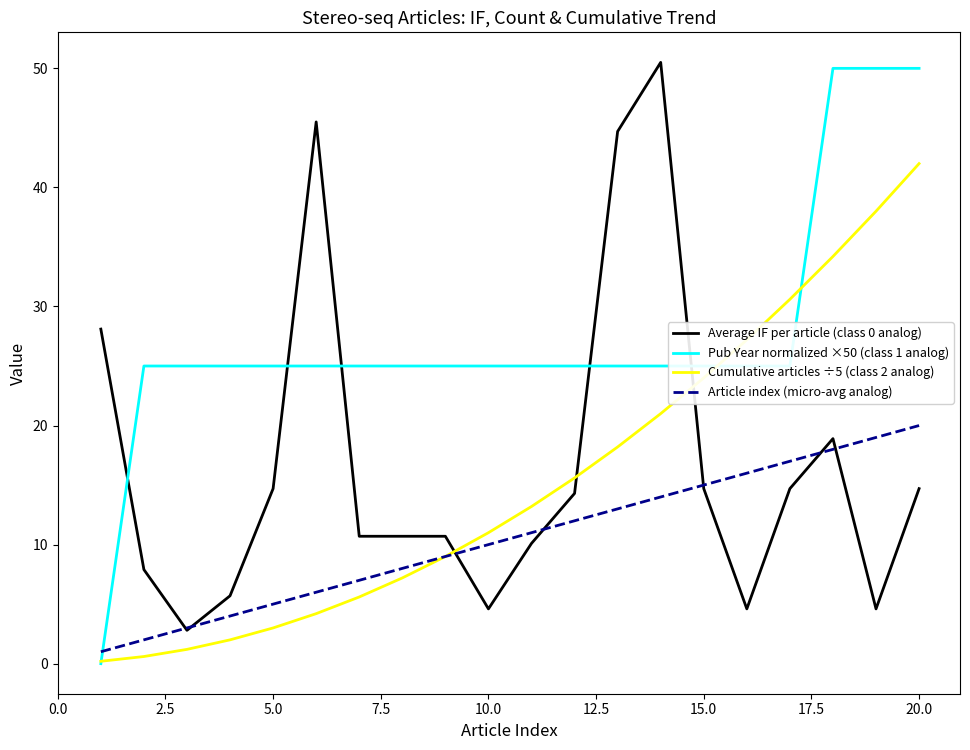

How many distinct data groups are displayed?

4